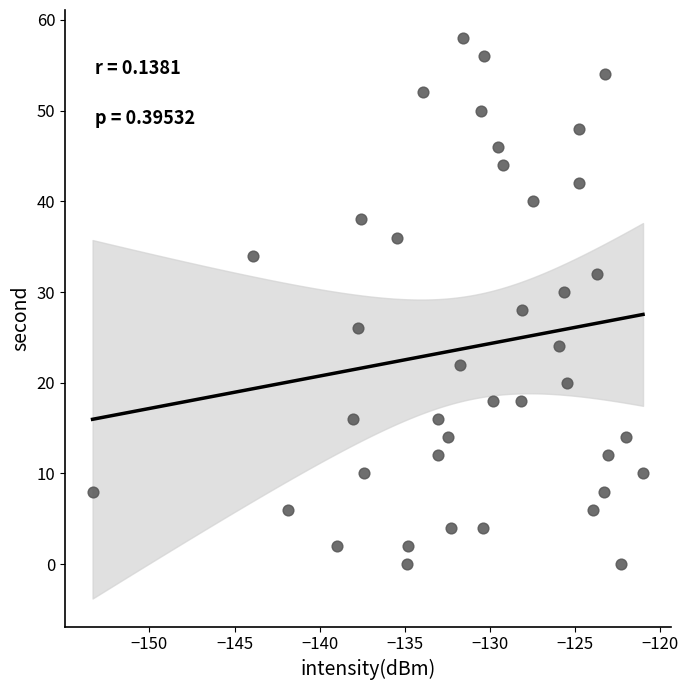

What is the range of Y values (max minus min)?

58